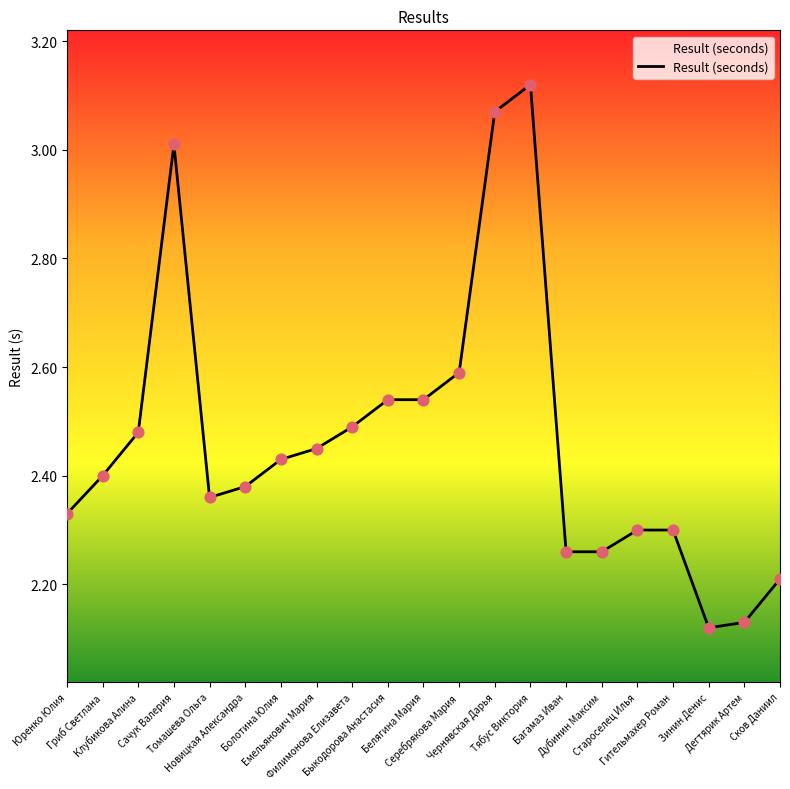

What is the change in value from Болотина Юлия to Филимонова Елизавета?

+0.1